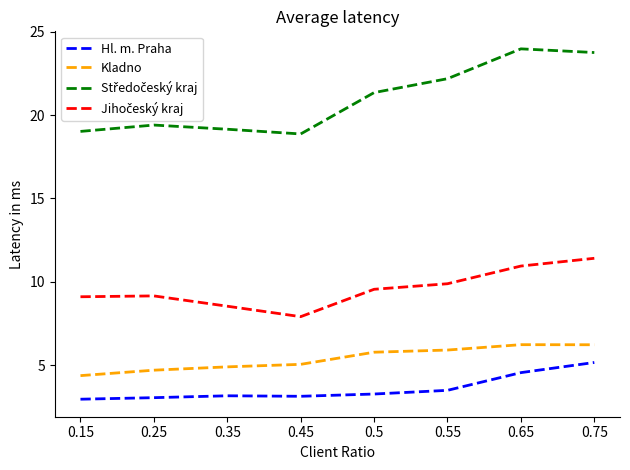

True or false: Kladno and Hl. m. Praha intersect in this chart.

False